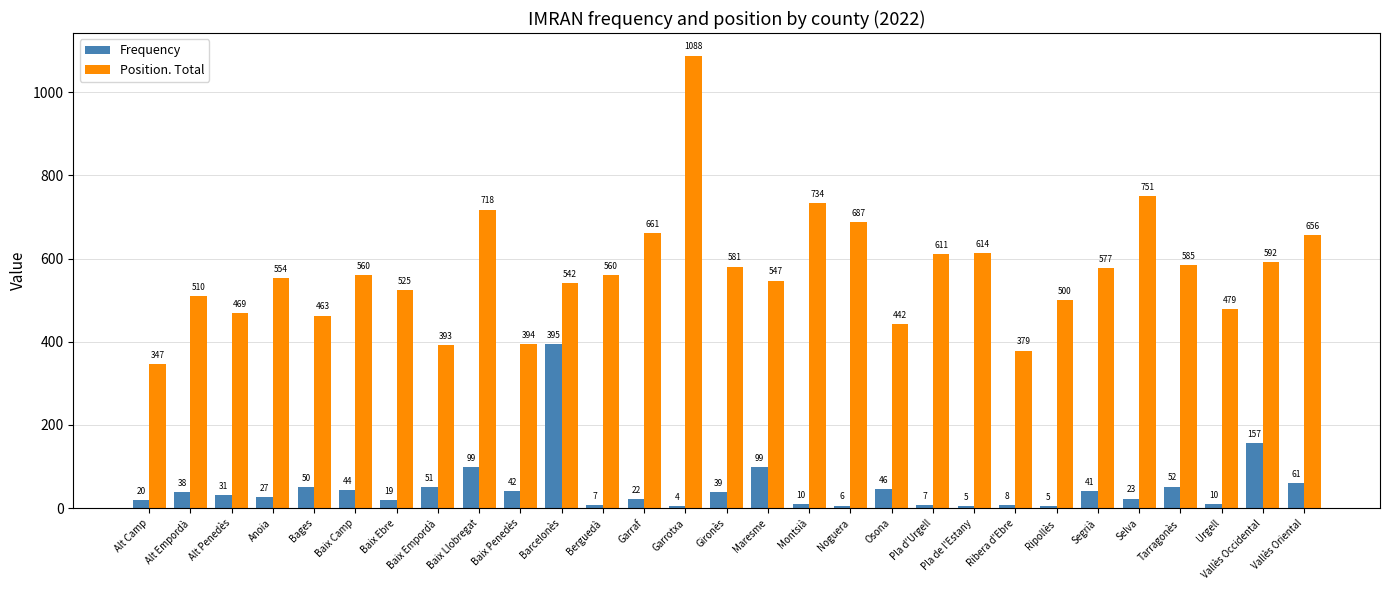

What is the difference between the second highest and minimum values in the Frequency series?

153